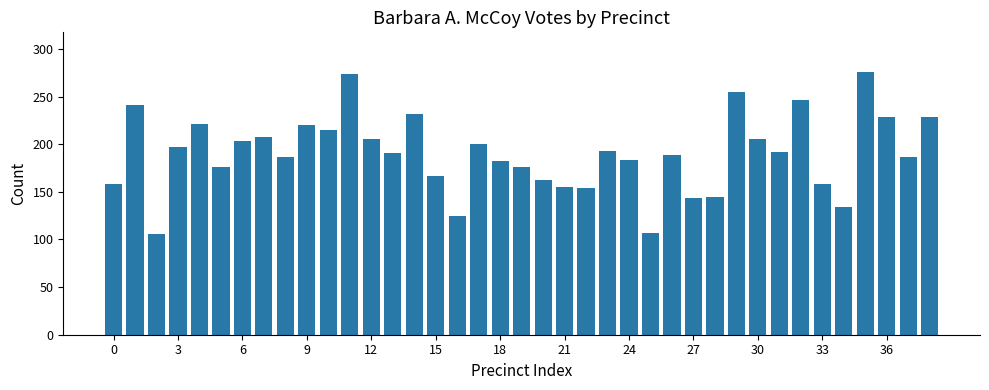

What is the maximum value shown in the chart?

276